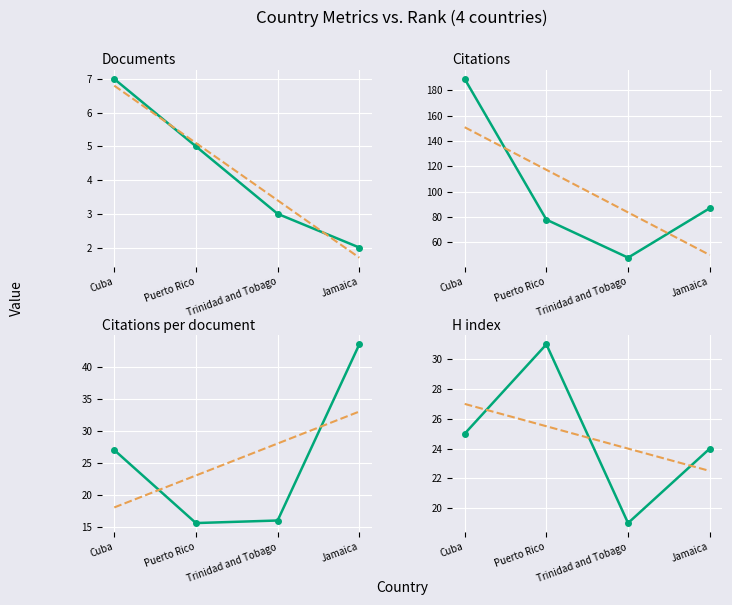

True or false: Citations and Documents cross at least once.

False